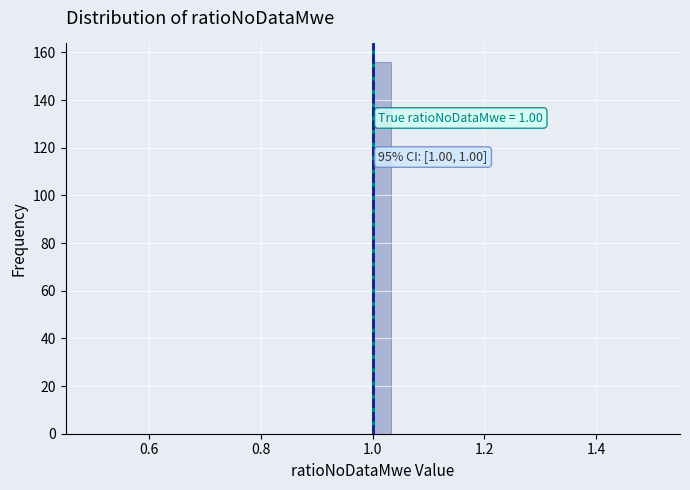

Read against the x-axis, roughly where is the centre of the tallest bar?

1.02